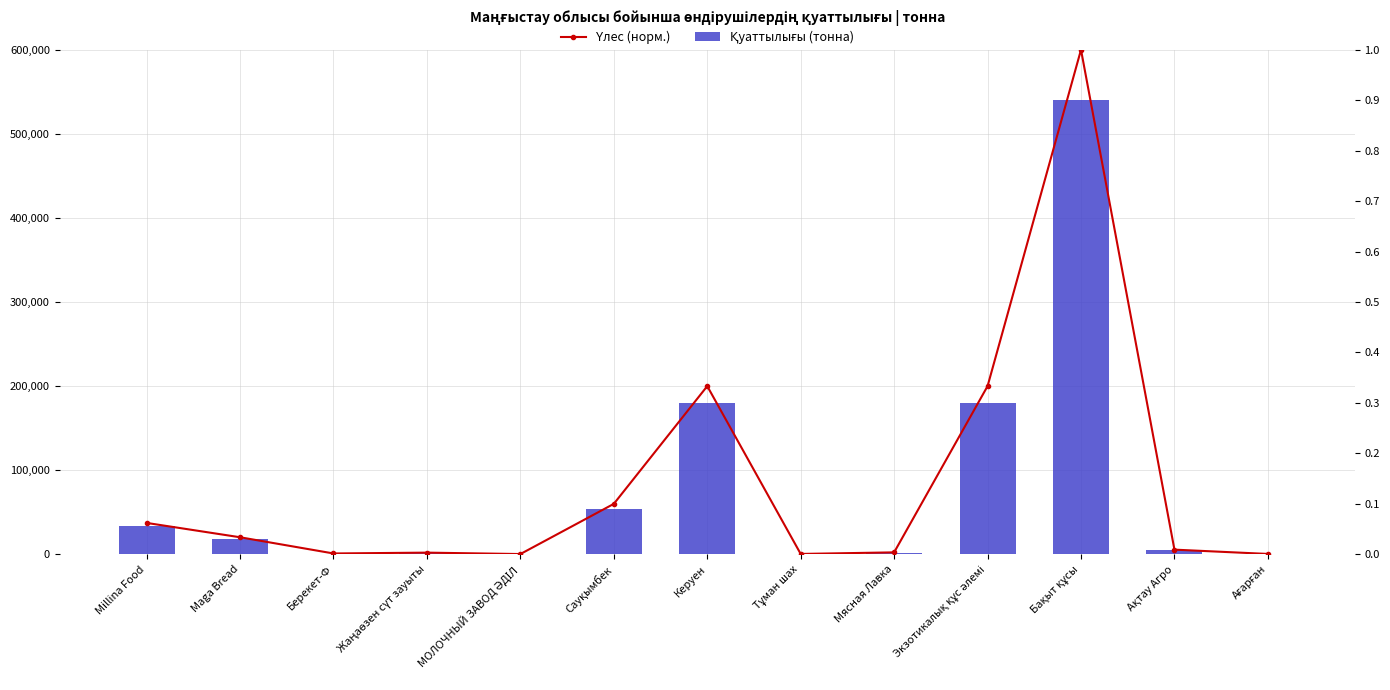

Reading left to right, extract all data points from this chart.

Қуаттылығы (тонна): Millina Food=33600.0	Maga Bread=18250.0	Берекет-Ф=900.0	Жаңаөзен сүт зауыты=1800.0	МОЛОЧНЫЙ ЗАВОД ӘДІЛ=280.0	Сауқымбек=54000.0	Керуен=180000.0	Тұман шах=400.0	Мясная Лавка=2088.0	Экзотикалық құс әлемі=180000.0	Бақыт құсы=540000.0	Ақтау Агро=5000.0	Ағарған=400.0
Үлес (норм.): Millina Food=0.1	Maga Bread=0.0	Берекет-Ф=0.0	Жаңаөзен сүт зауыты=0.0	МОЛОЧНЫЙ ЗАВОД ӘДІЛ=0.0	Сауқымбек=0.1	Керуен=0.3	Тұман шах=0.0	Мясная Лавка=0.0	Экзотикалық құс әлемі=0.3	Бақыт құсы=1.0	Ақтау Агро=0.0	Ағарған=0.0